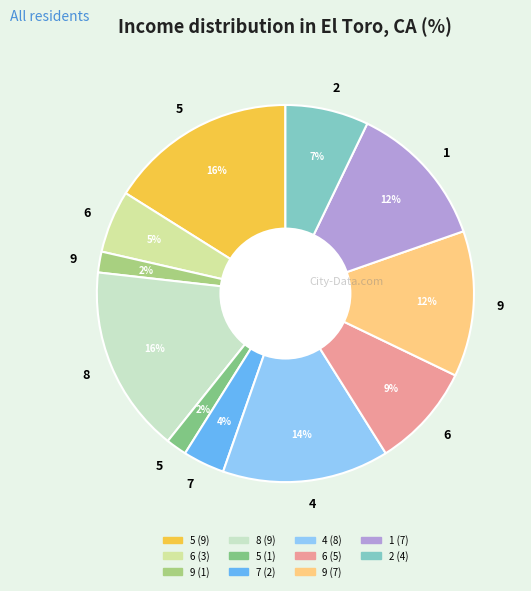

Is there any slice that represents more than half of the pie?

No